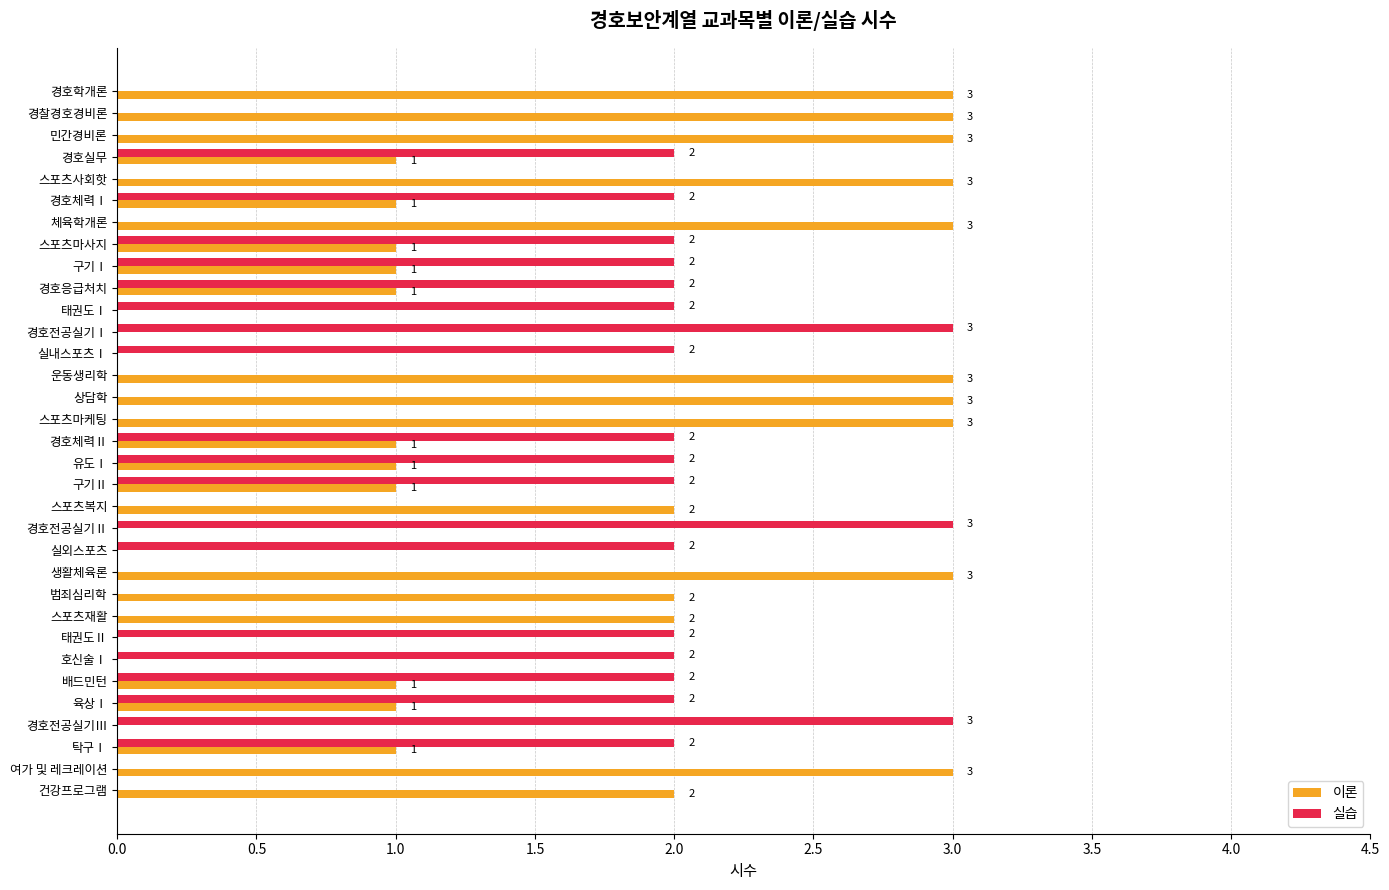

Is the value of 이론 at 유도Ⅰ greater than the value of 실습 at 여가 및 레크레이션?

Yes